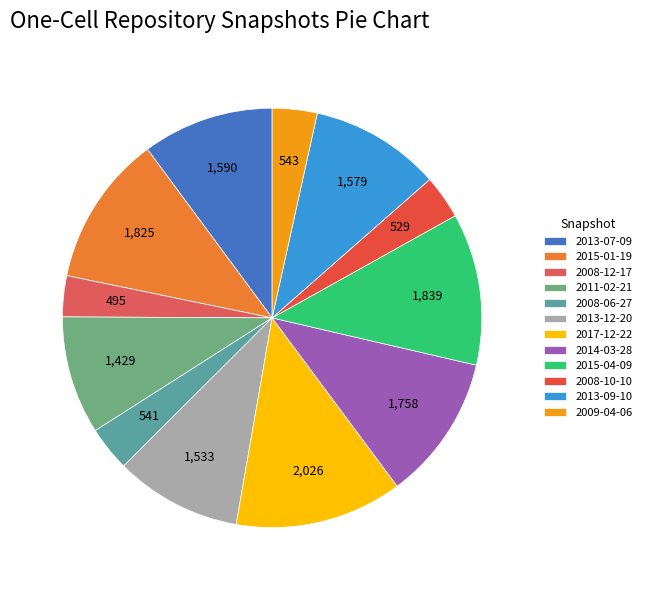

What is the change in value from 2017-12-22 to 2008-10-10?

-1497